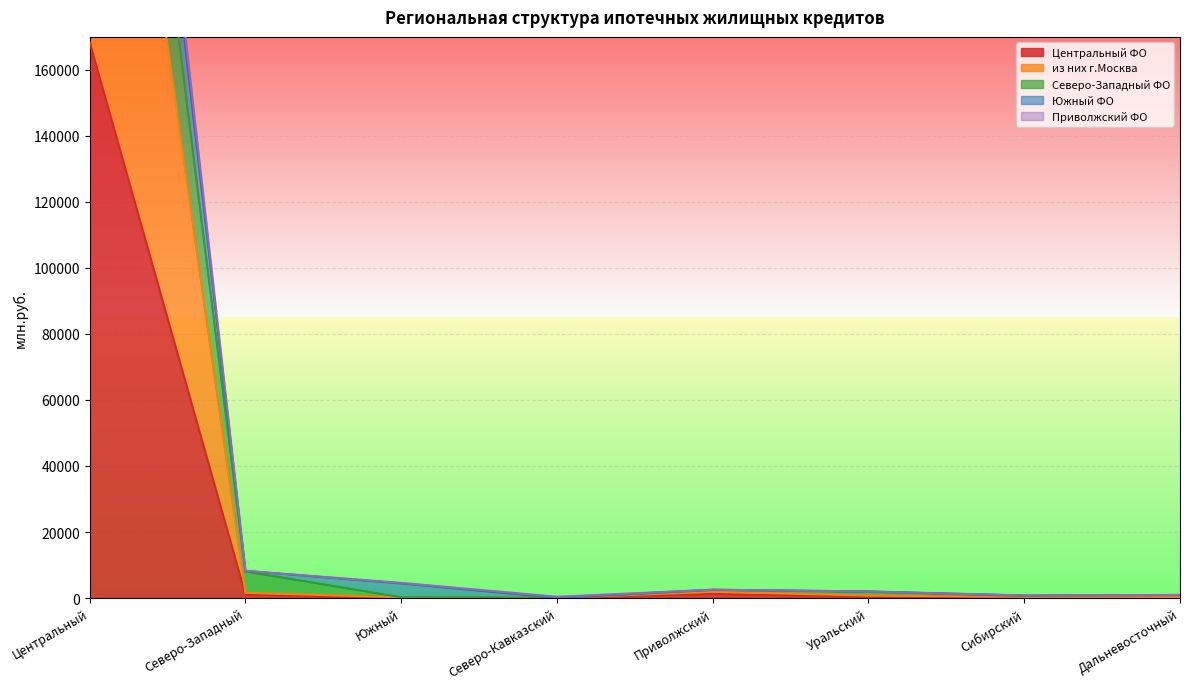

The value of Приволжский ФО at Сибирский is 734. True or false?

True